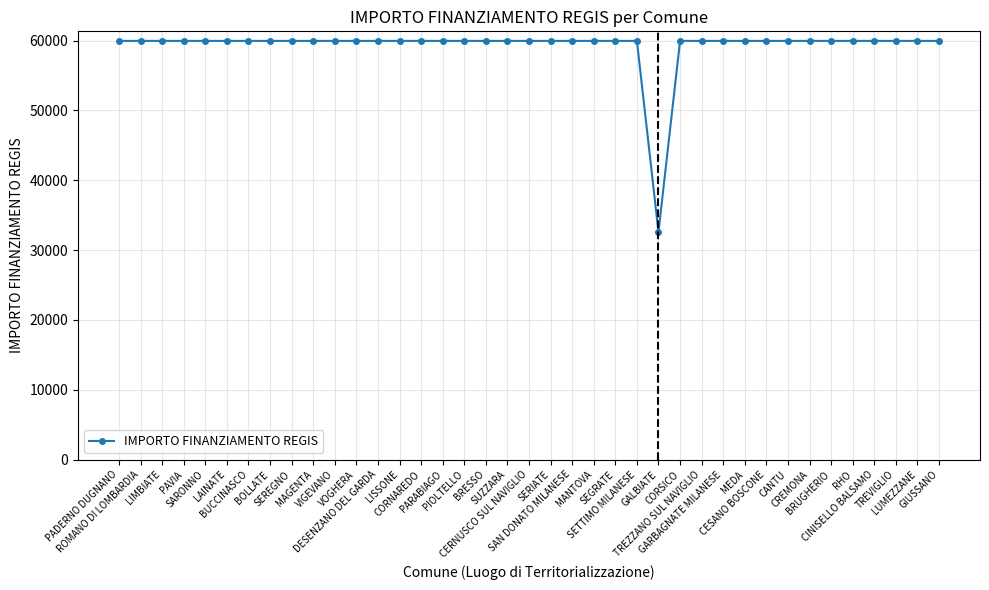

How many lines are shown in the chart?

1